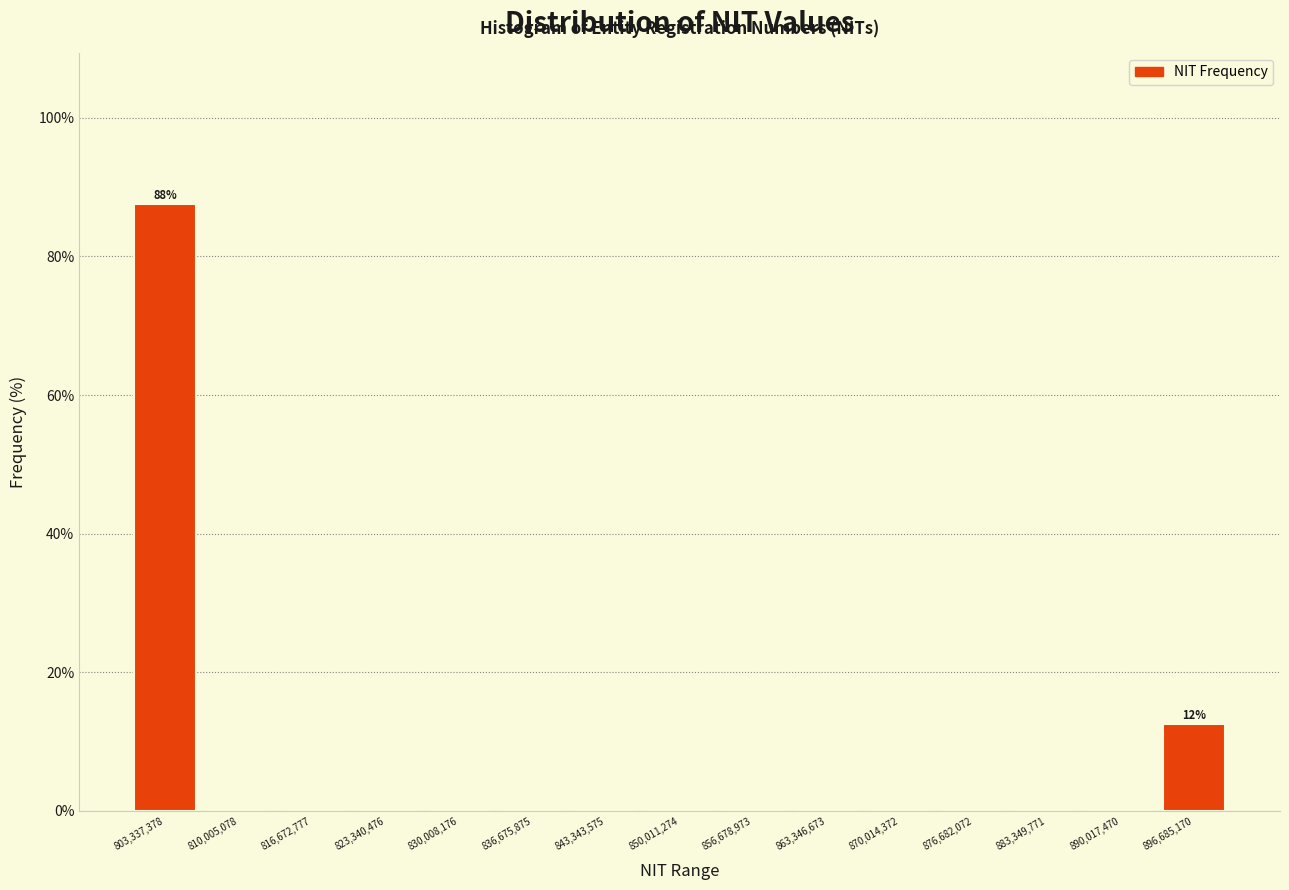

Over which range of the x-axis is the bar tallest?

800000000 to 807000000